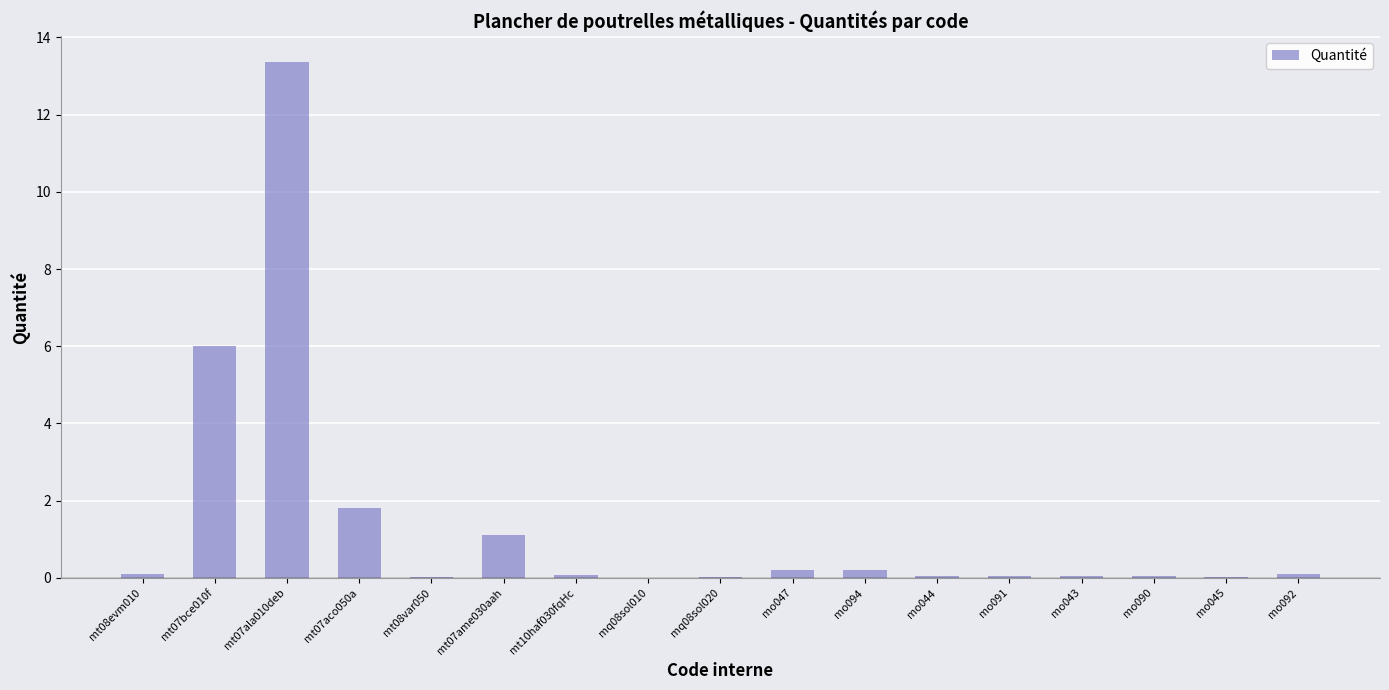

What is the sum of all values?

23.2